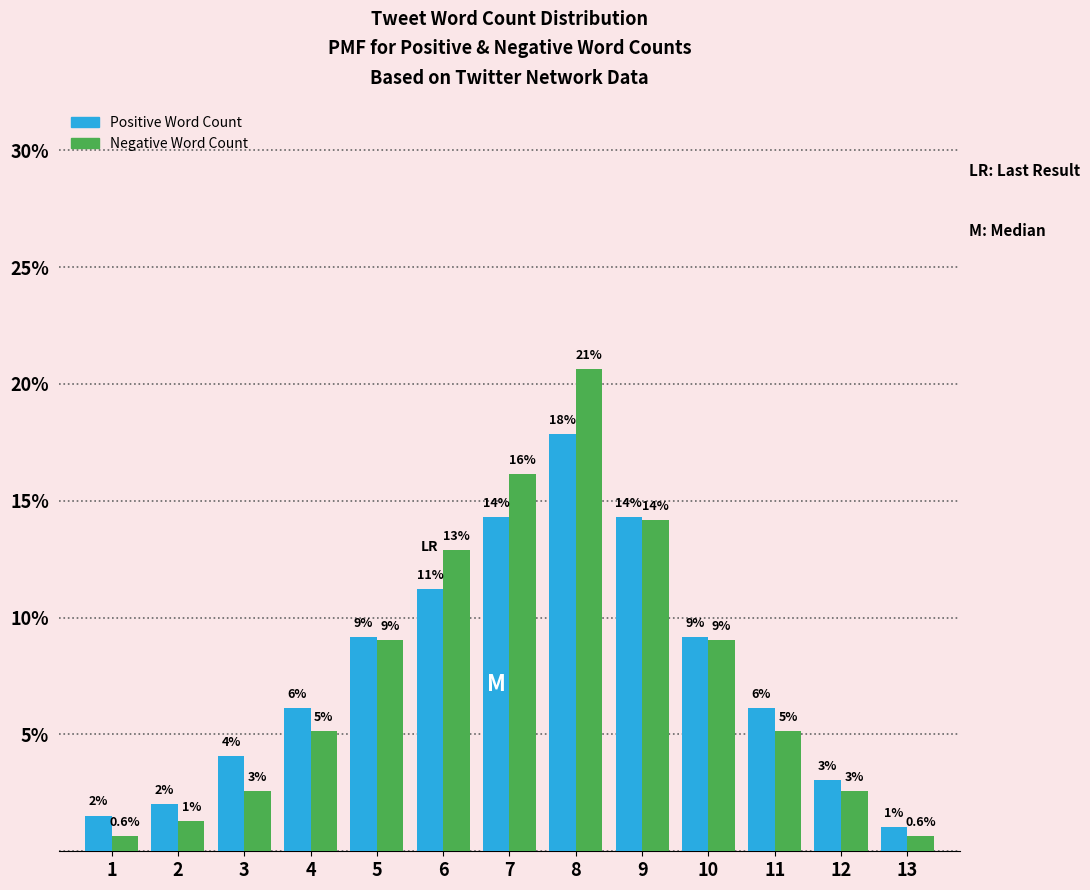

Does the chart contain any negative values?

No